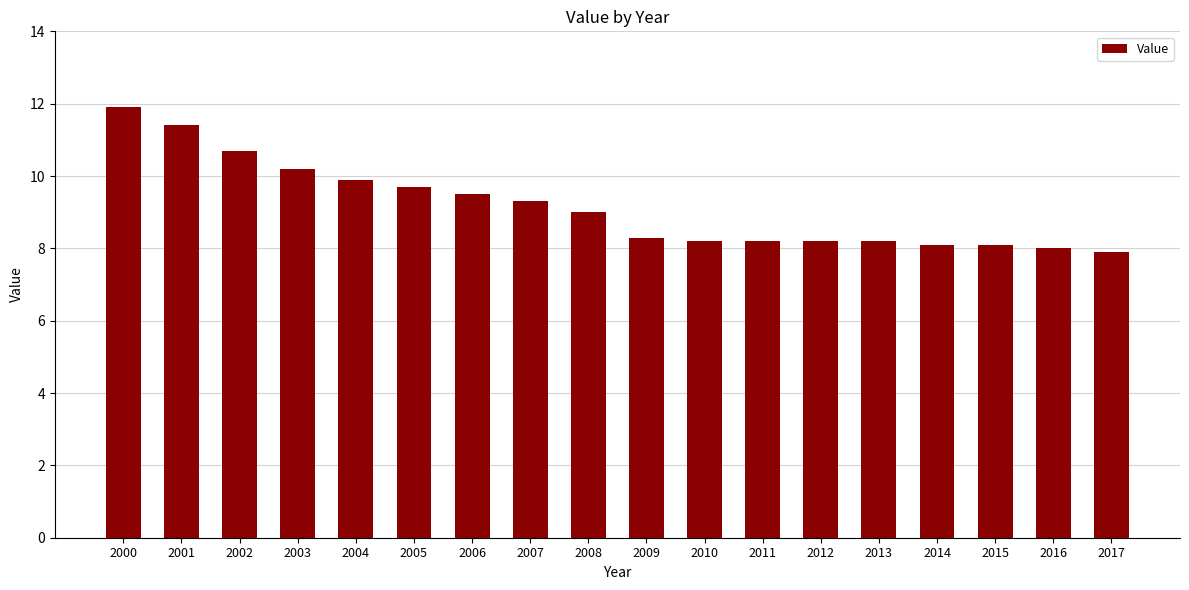

Where is the data nearest to the value 9?

2008